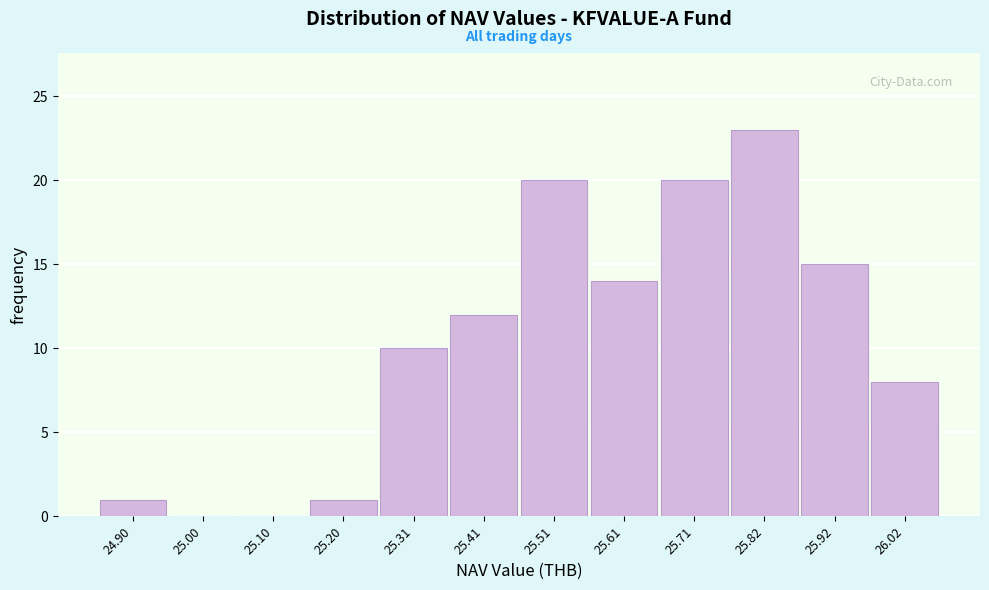

Reading left to right, transcribe all the data shown in this chart.

24.90=1	25.00=0	25.10=0	25.20=1	25.31=10	25.41=12	25.51=20	25.61=14	25.71=20	25.82=23	25.92=15	26.02=8